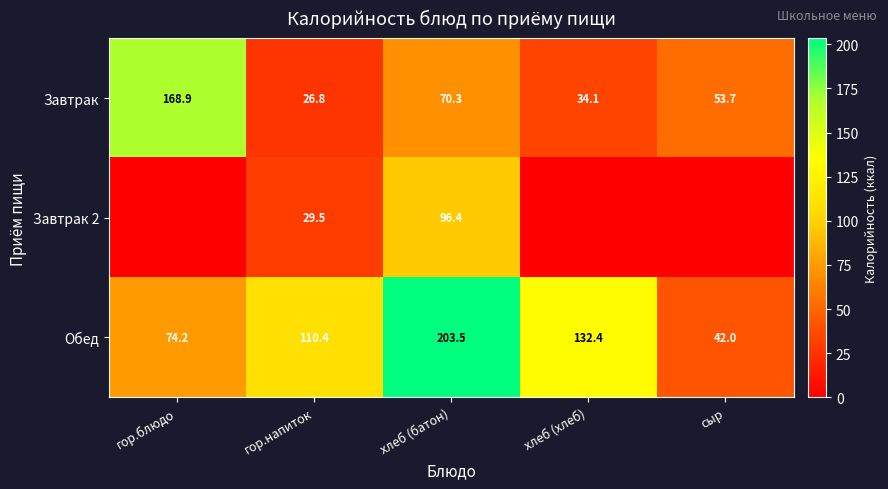

What is the difference between the highest and lowest values at хлеб (батон)?

133.2